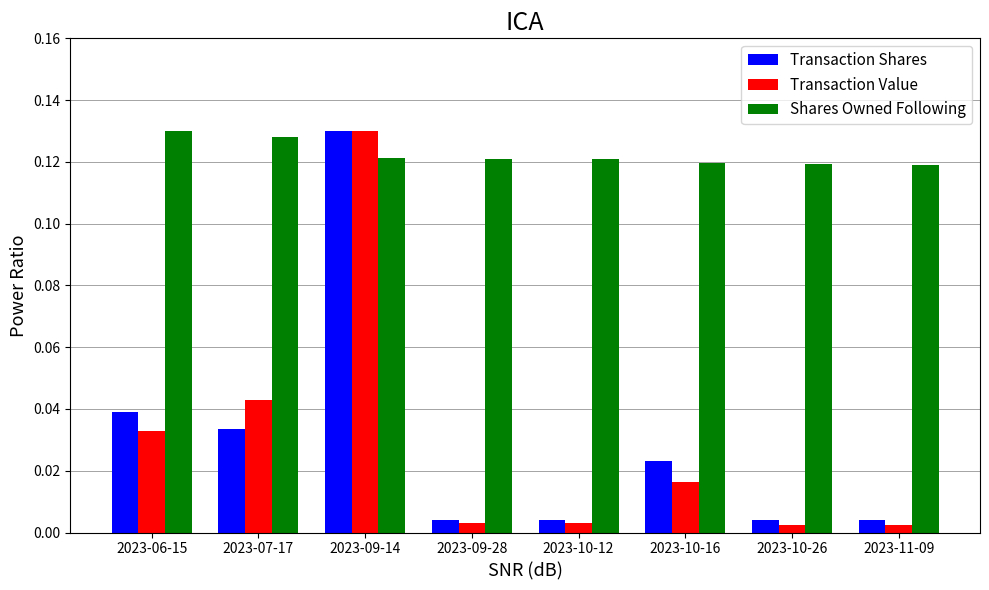

What are all the series names shown in the legend?

Transaction Shares, Transaction Value, Shares Owned Following